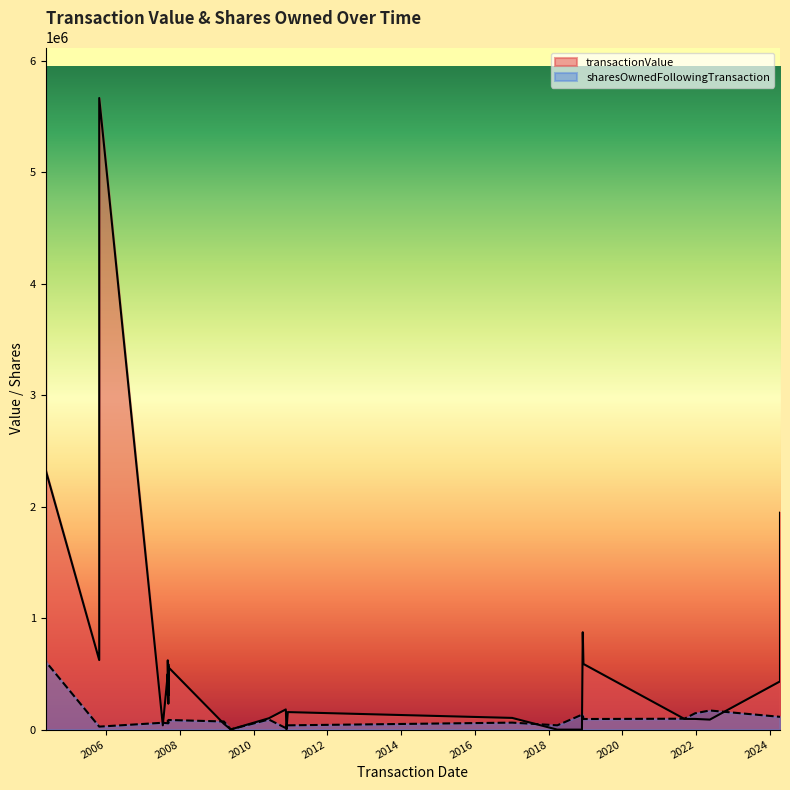

Where is sharesOwnedFollowingTransaction nearest to the value 389342?

2004-05-12